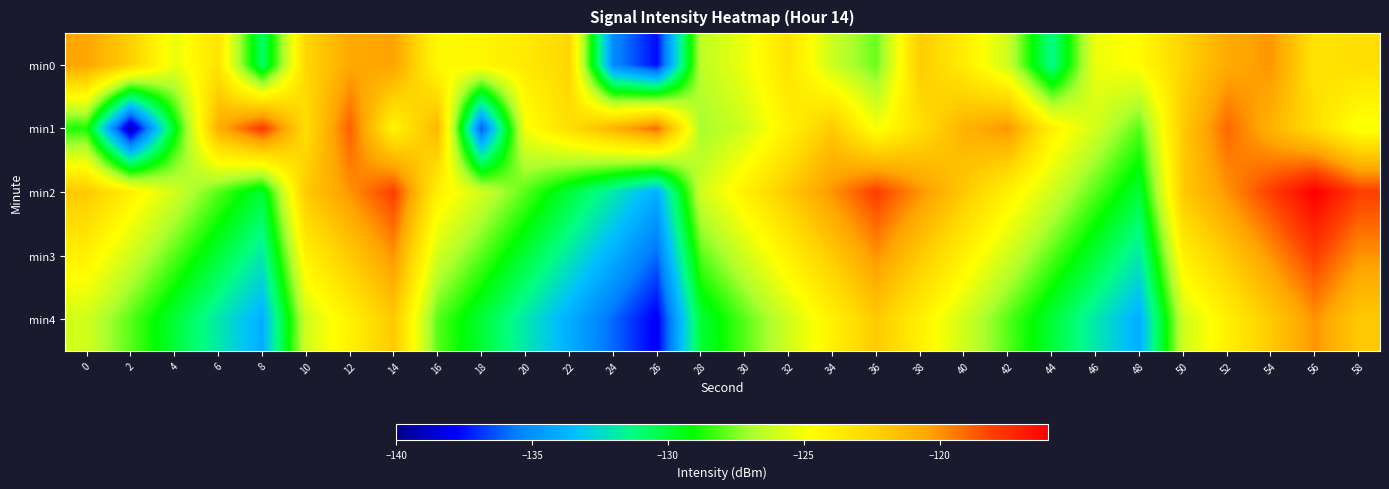

What is the spread (max minus min) of values at 50?

4.0